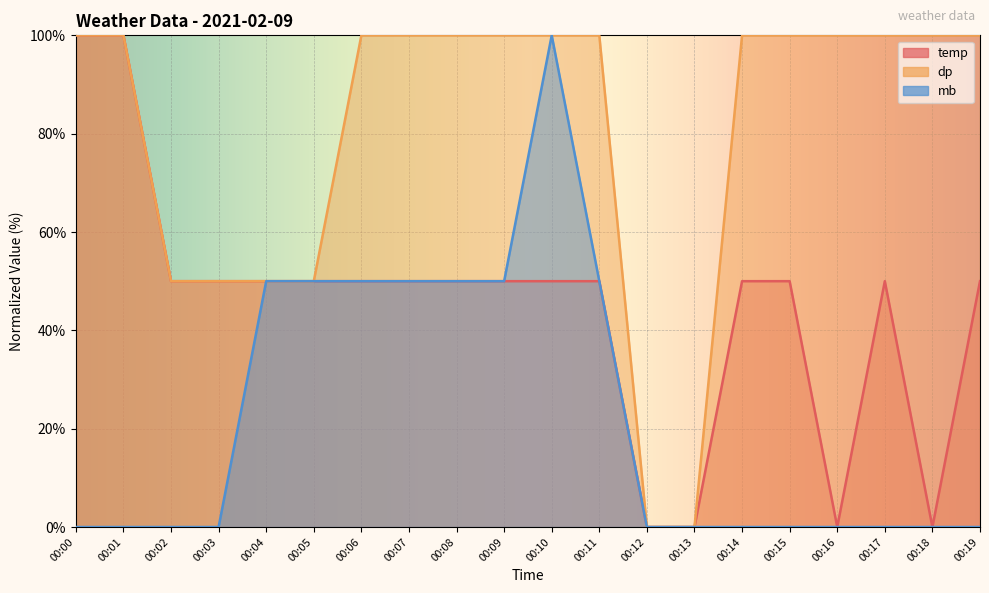

How many lines are shown in the chart?

3